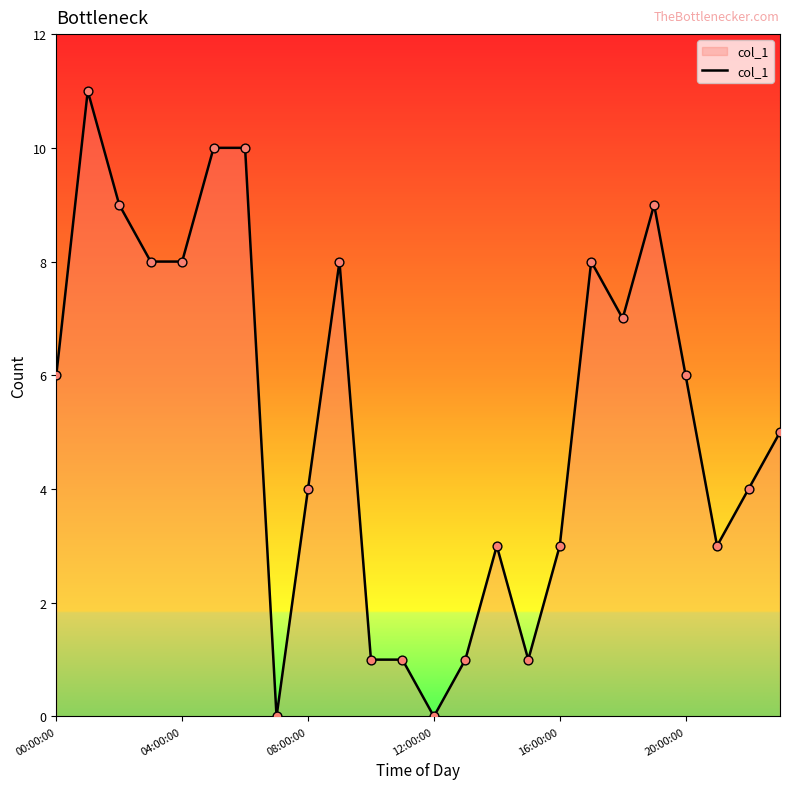

What is the difference between the maximum and minimum values?

11